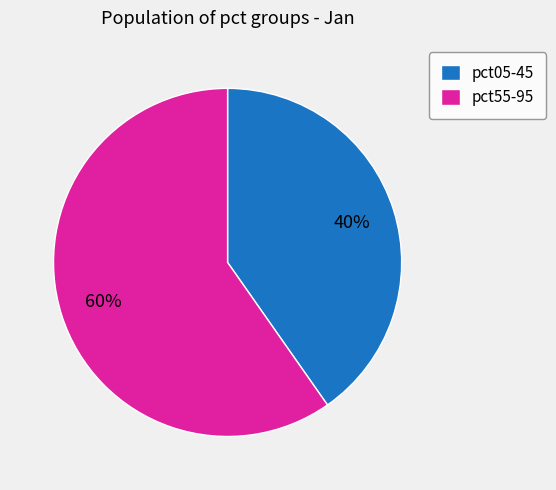

Rank the categories by value from highest to lowest.

pct55-95, pct05-45